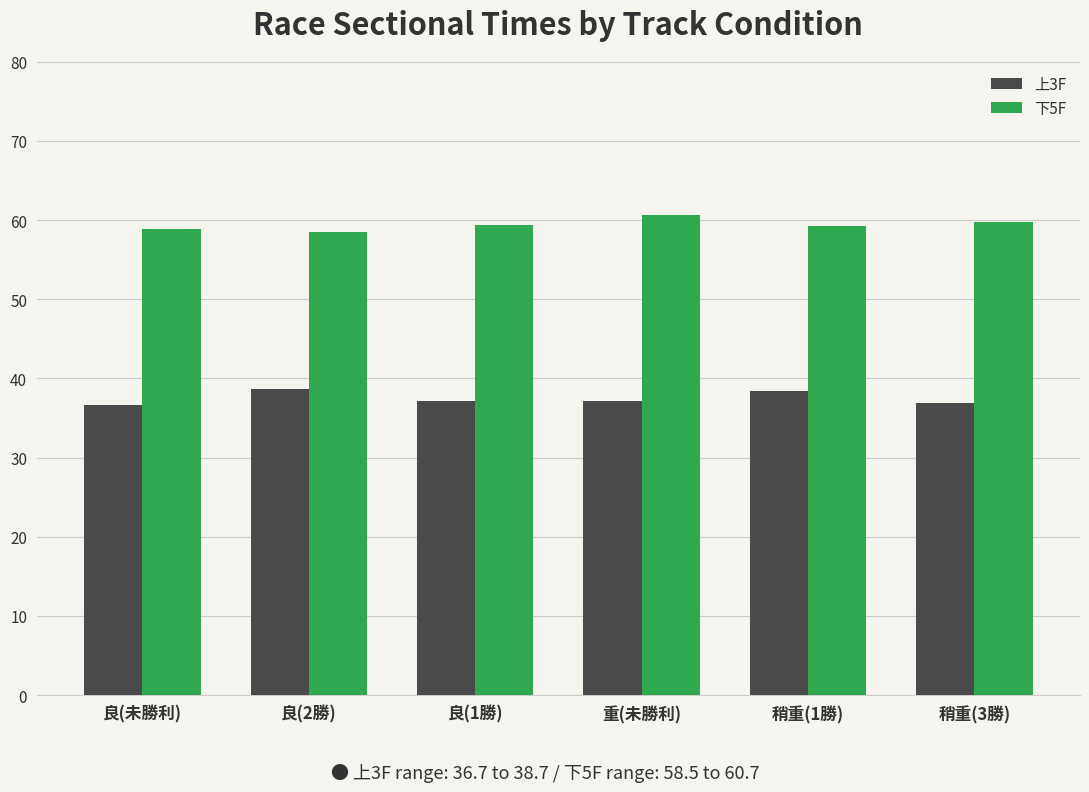

How many distinct data groups are displayed?

2